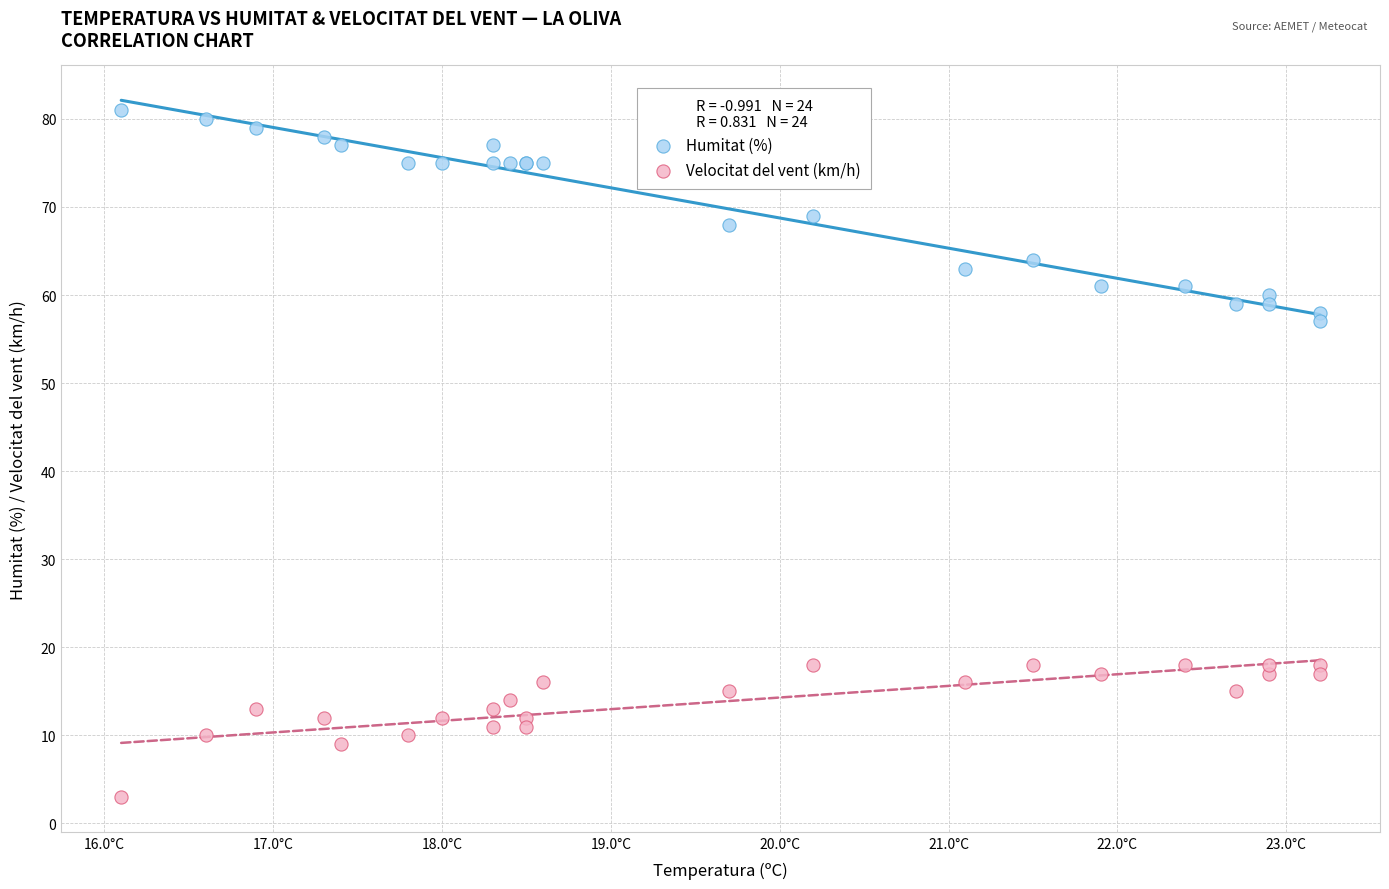

Across all series, what Y value is closest to 42?

57